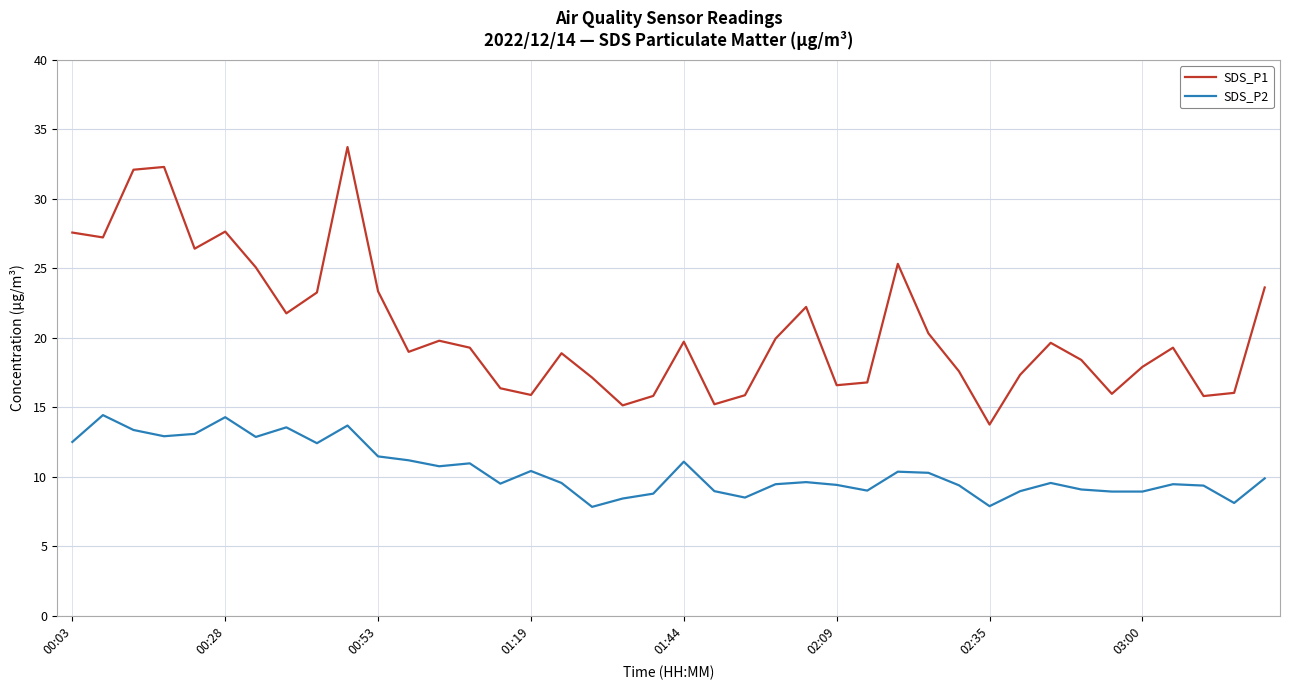

Count the number of categories in the chart.

40